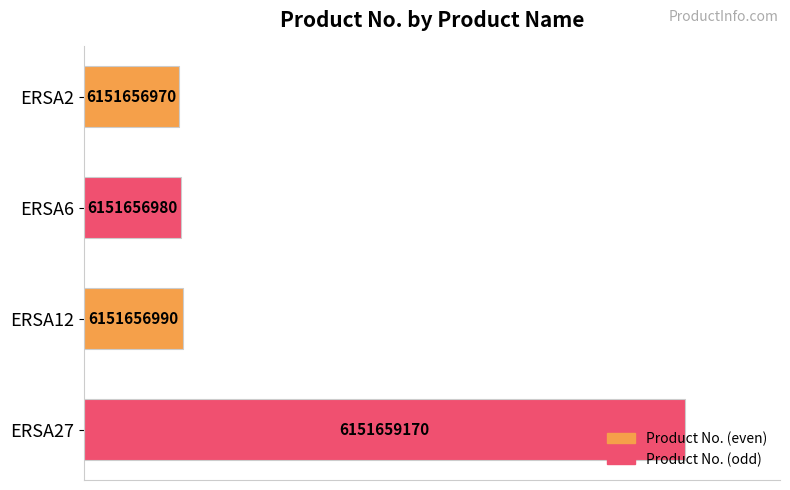

How many bars are there in total?

4